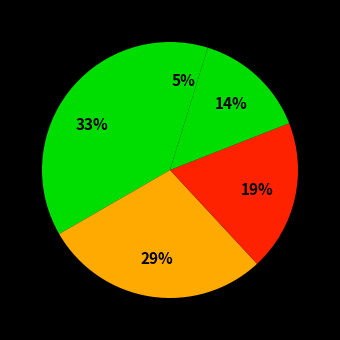

How many slices are in this pie chart?

5